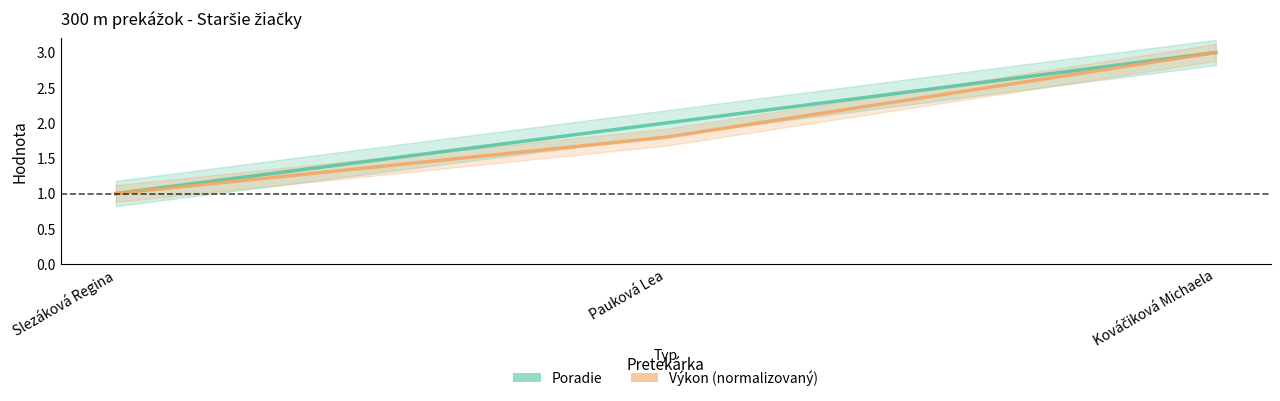

What is the average value of the Výkon (normalizovaný) series?

1.9